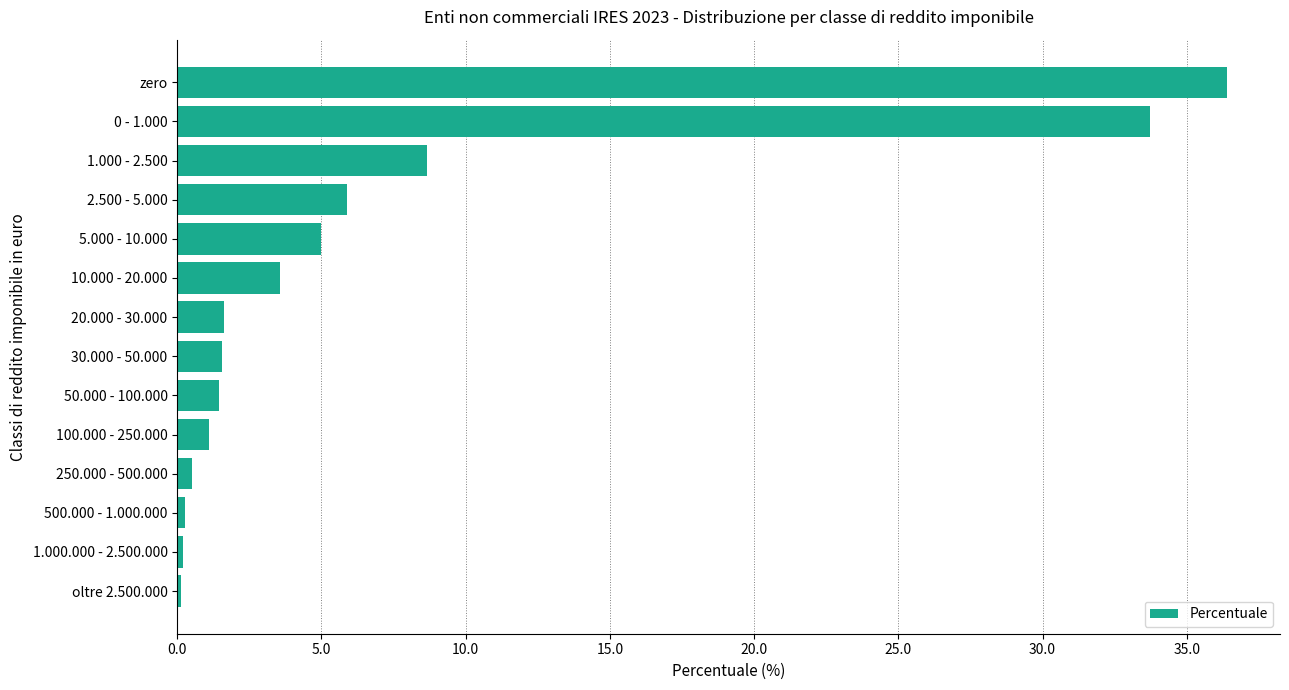

What is the ratio of the value at 20.000 - 30.000 to the value at 100.000 - 250.000?

1.5